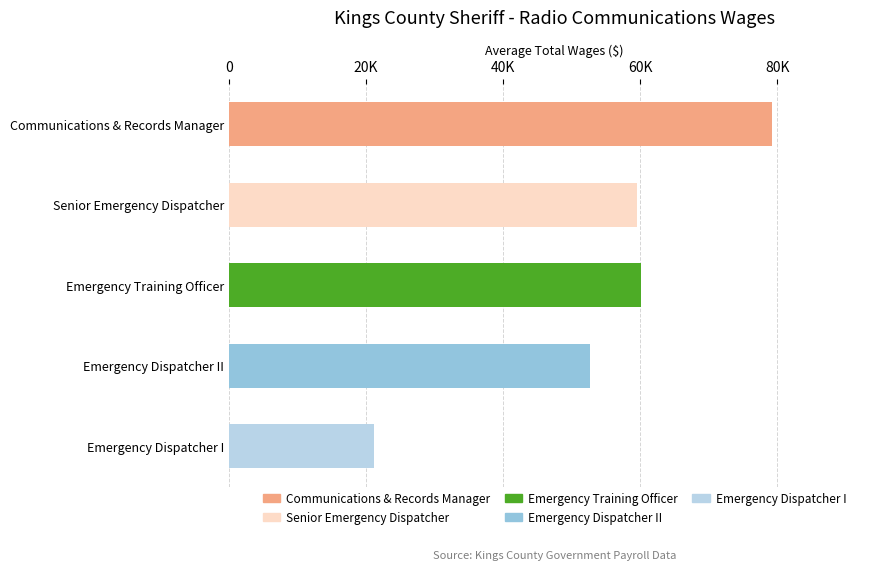

Are the bars horizontal?

Yes